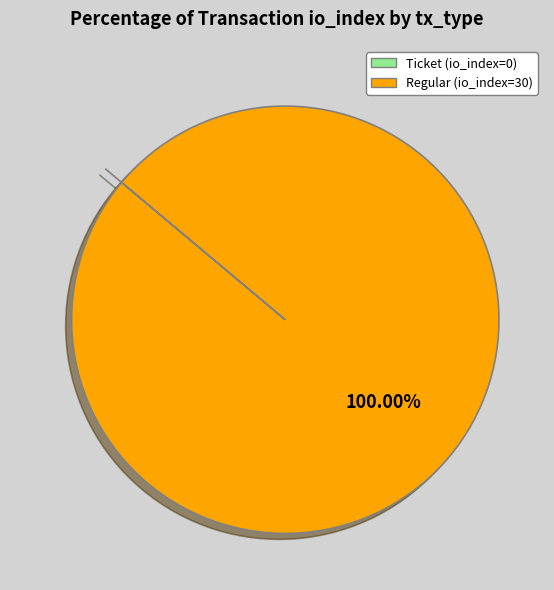

Does Regular (io_index=30) account for over 50% of the chart?

Yes